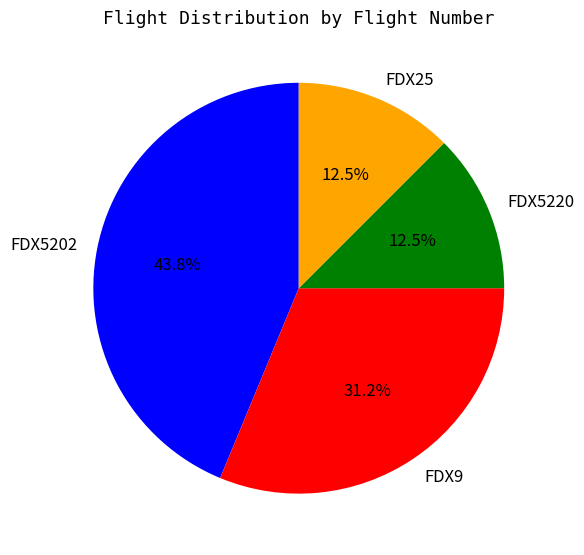

To the nearest percent, what is the combined percentage of FDX9 and FDX5220?

44%